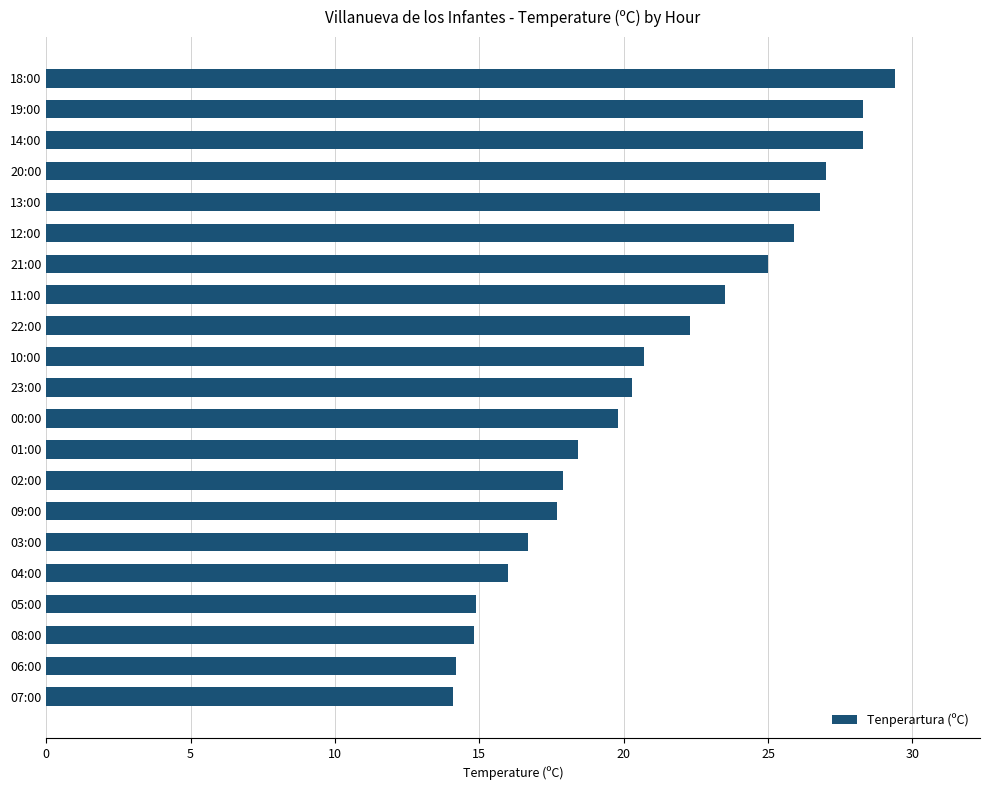

Which has a higher value, 23:00 or 01:00?

23:00